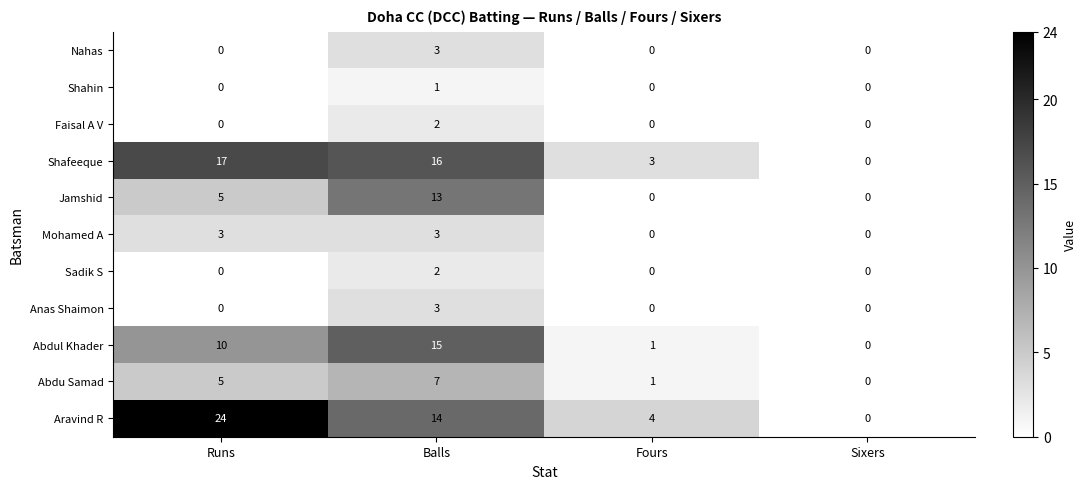

At which label is Aravind R closest to 12?

Balls